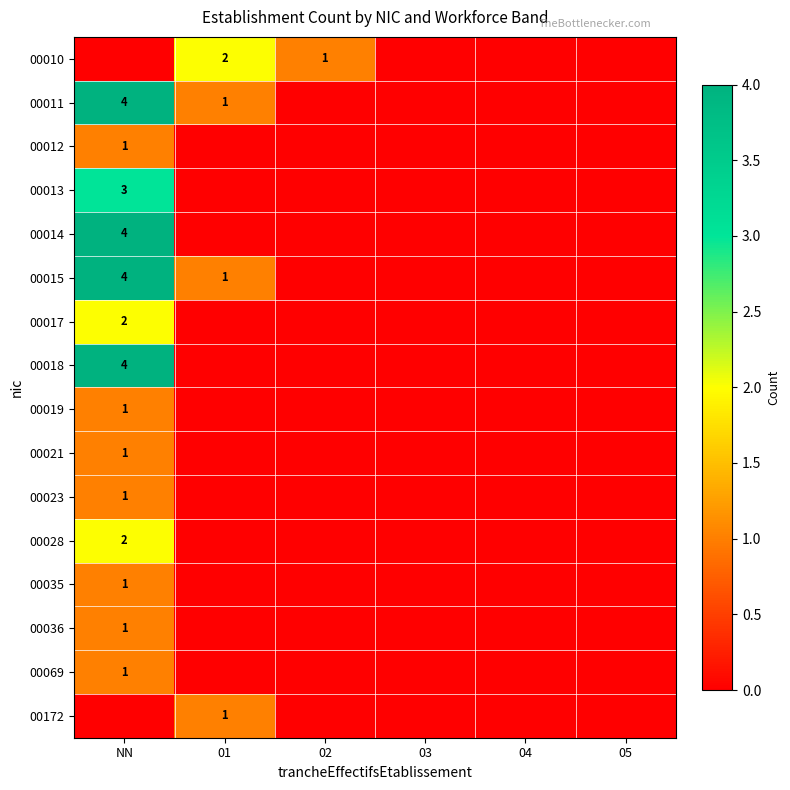

The value of 00010 at 02 is 2. True or false?

False